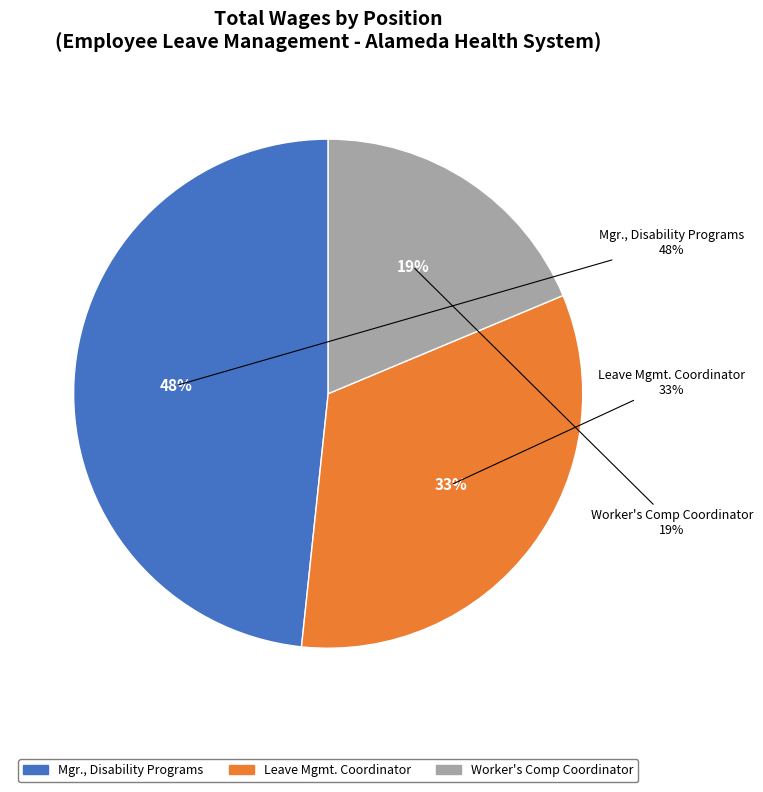

What percentage is the Worker's Comp Coordinator slice, to the nearest percent?

19%